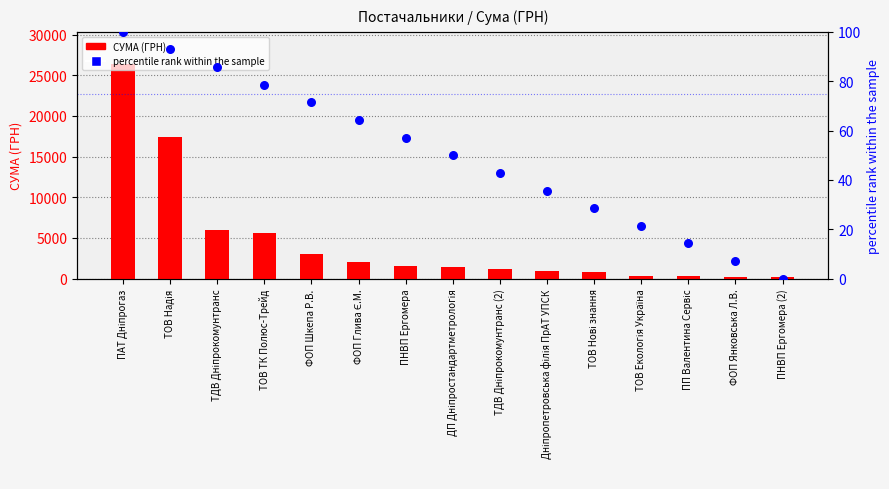

Is the value of СУМА (ГРН) at ПП Валентина Сервіс greater than the value of percentile rank within the sample at ФОП Глива Є.М.?

Yes